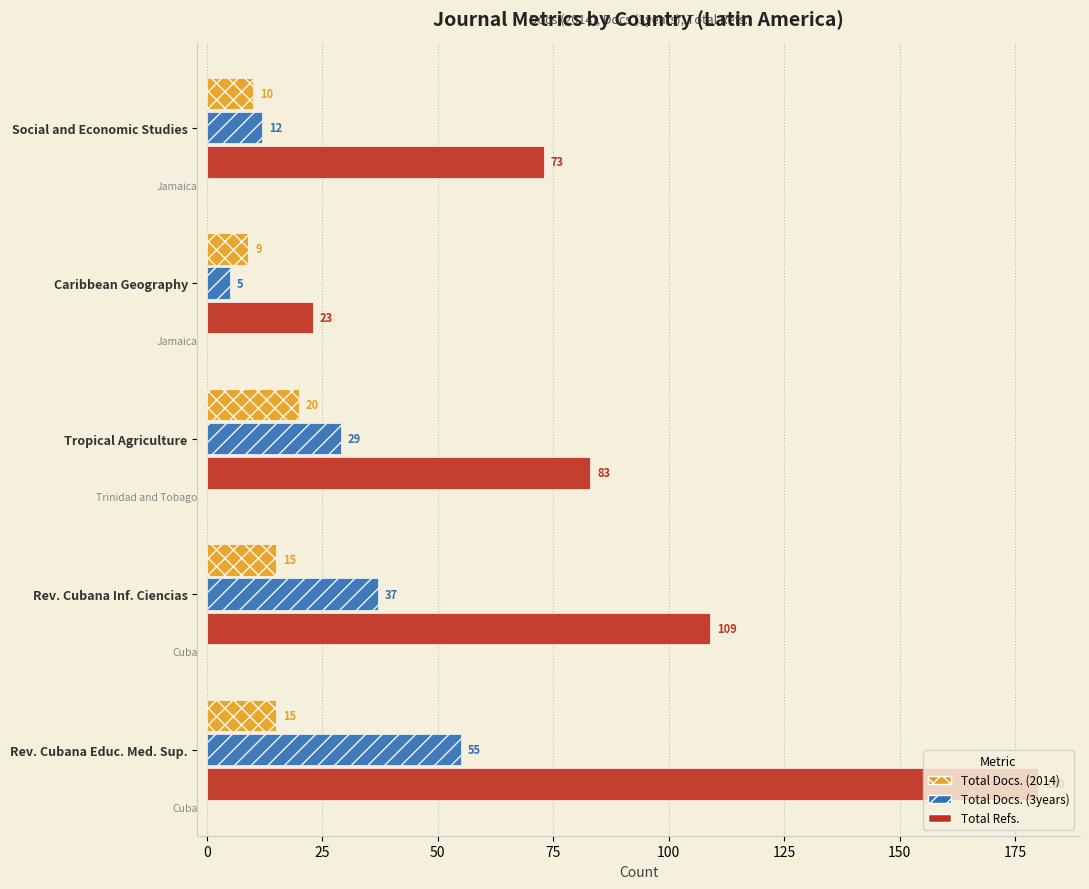

Rank the series at Tropical Agriculture from lowest to highest value.

Total Docs. (2014), Total Docs. (3years), Total Refs.